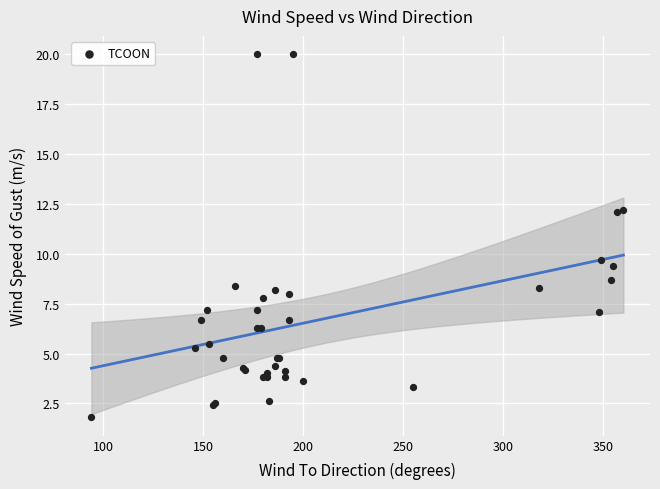

What Y value in the scatter plot is closest to 10?

9.7